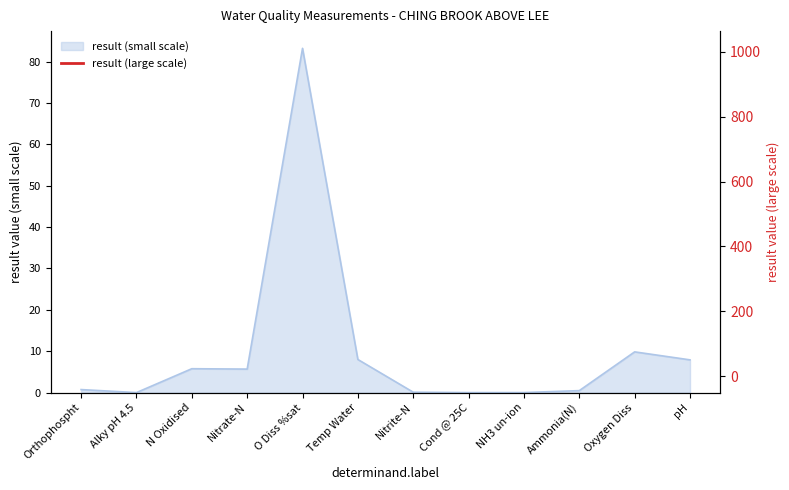

What is the smallest value displayed?

198.0